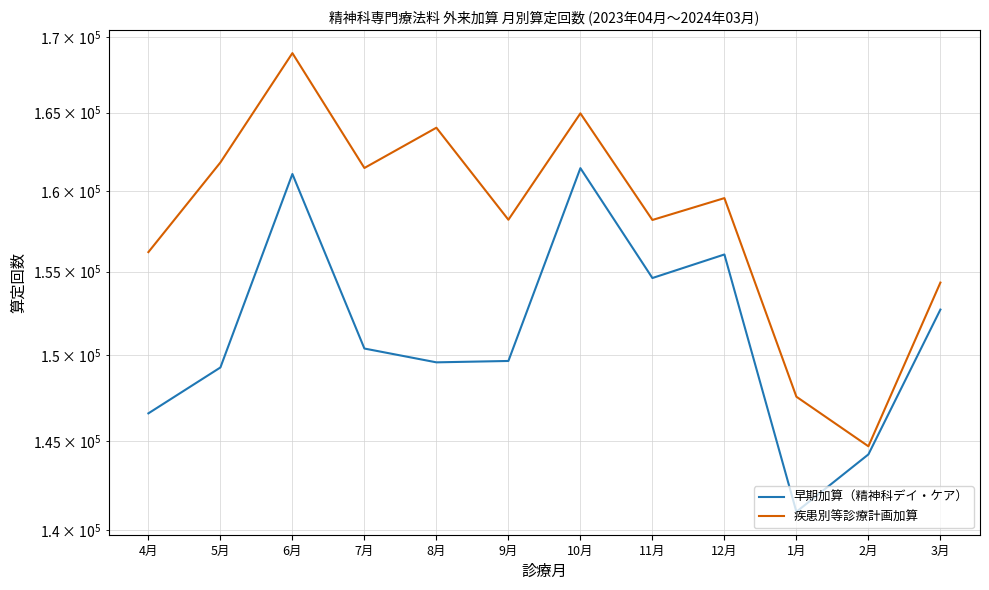

What is the total value across all series at 12月?

315584